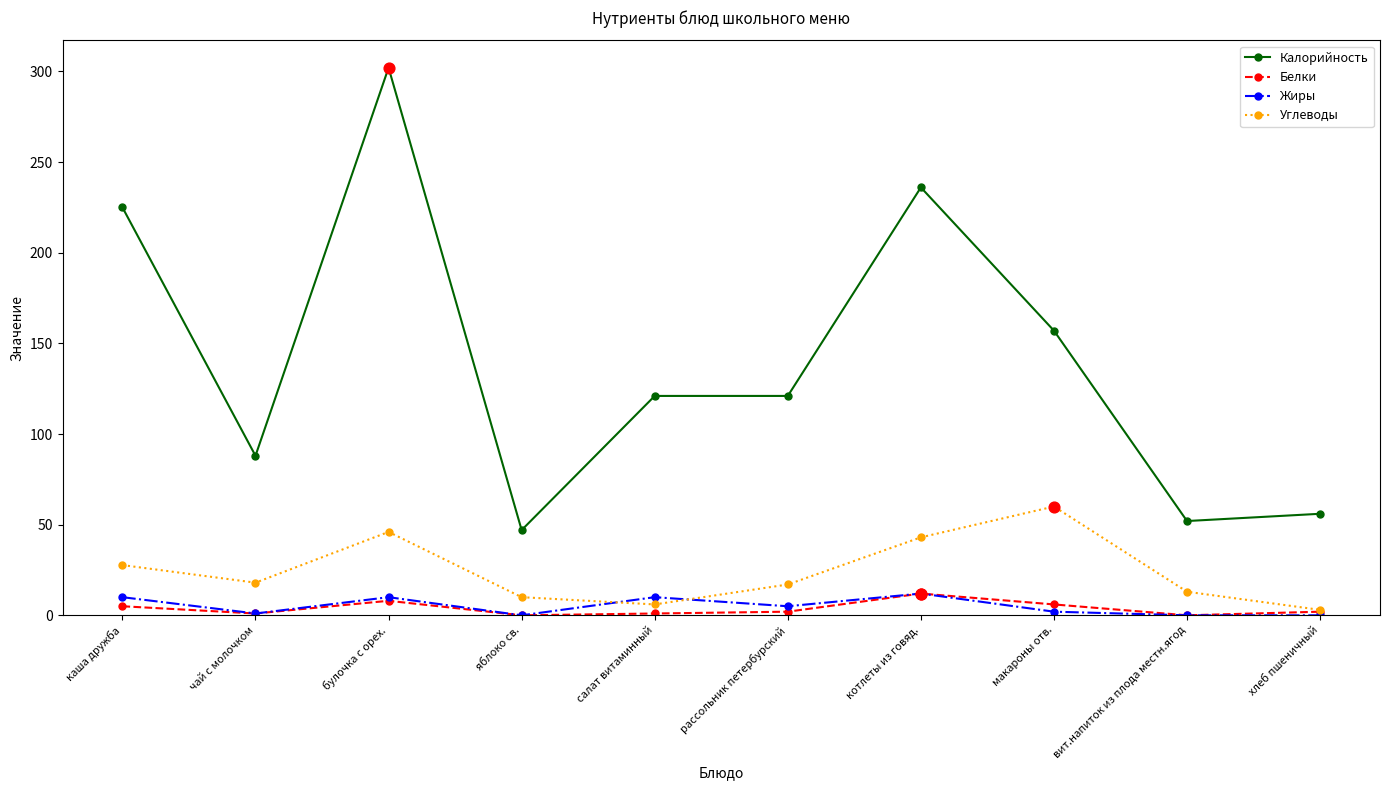

Between салат витаминный and котлеты из говяд., which series saw the biggest shift?

Калорийность